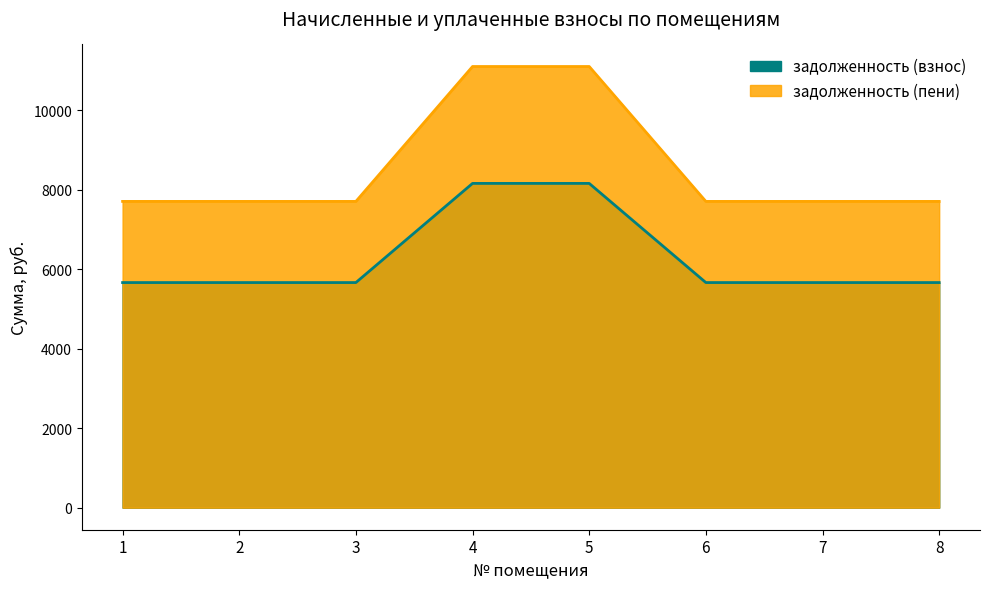

Reading left to right, what are all the values shown in this chart?

задолженность (взнос): 5661.6	5661.6	5661.6	8155.4	8155.4	5661.6	5661.6	5661.6
задолженность (пени): 7702.8	7702.8	7702.8	11095.7	11095.7	7702.8	7702.8	7702.8